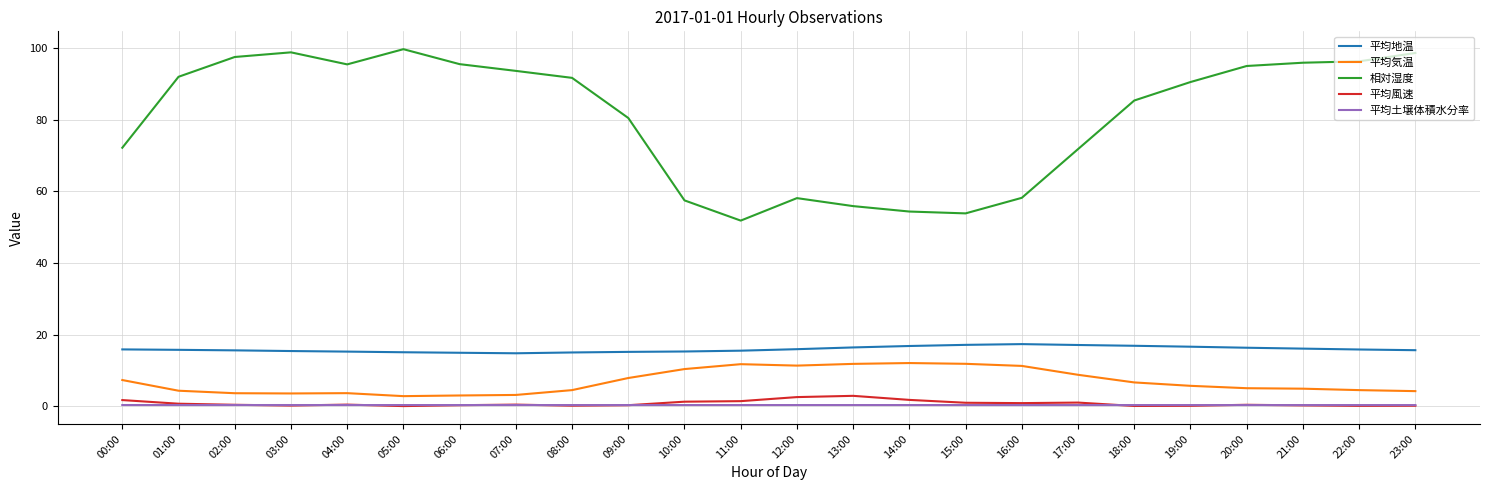

Read the 相対湿度 value at 11:00.

51.9